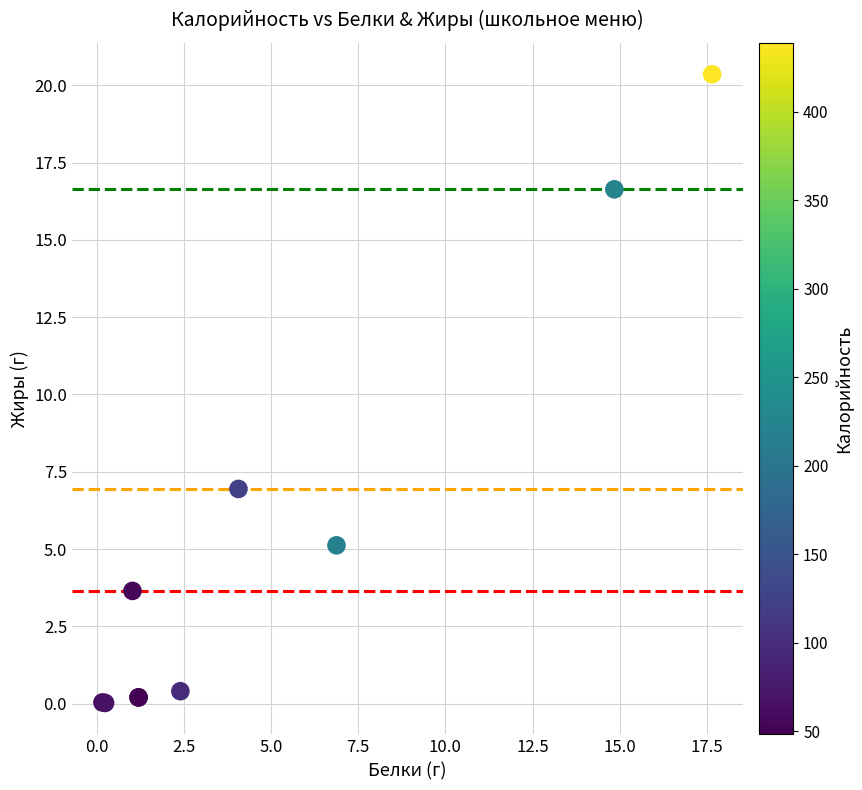

What Y value in the scatter plot is closest to 10?

6.9